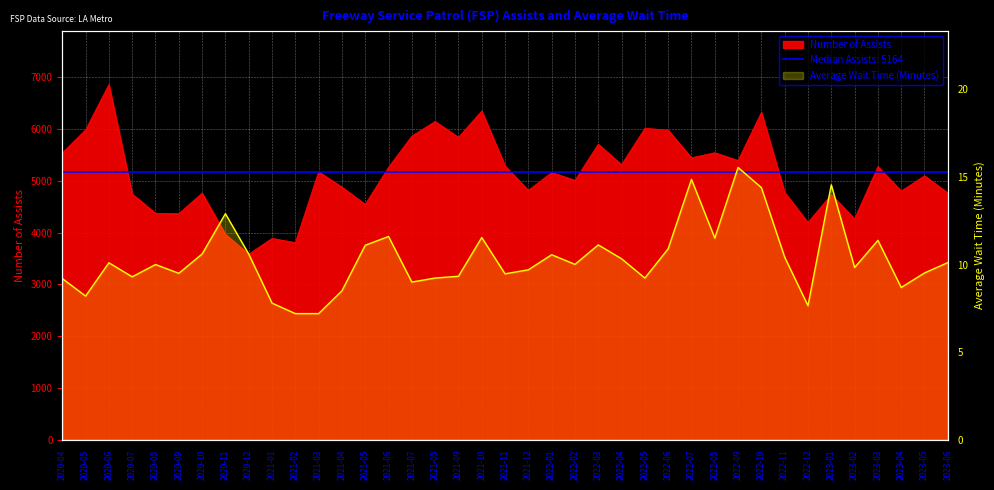

What is the difference between the Average Wait Time (Minutes) values at 2022-11 and 2021-08?

1.2